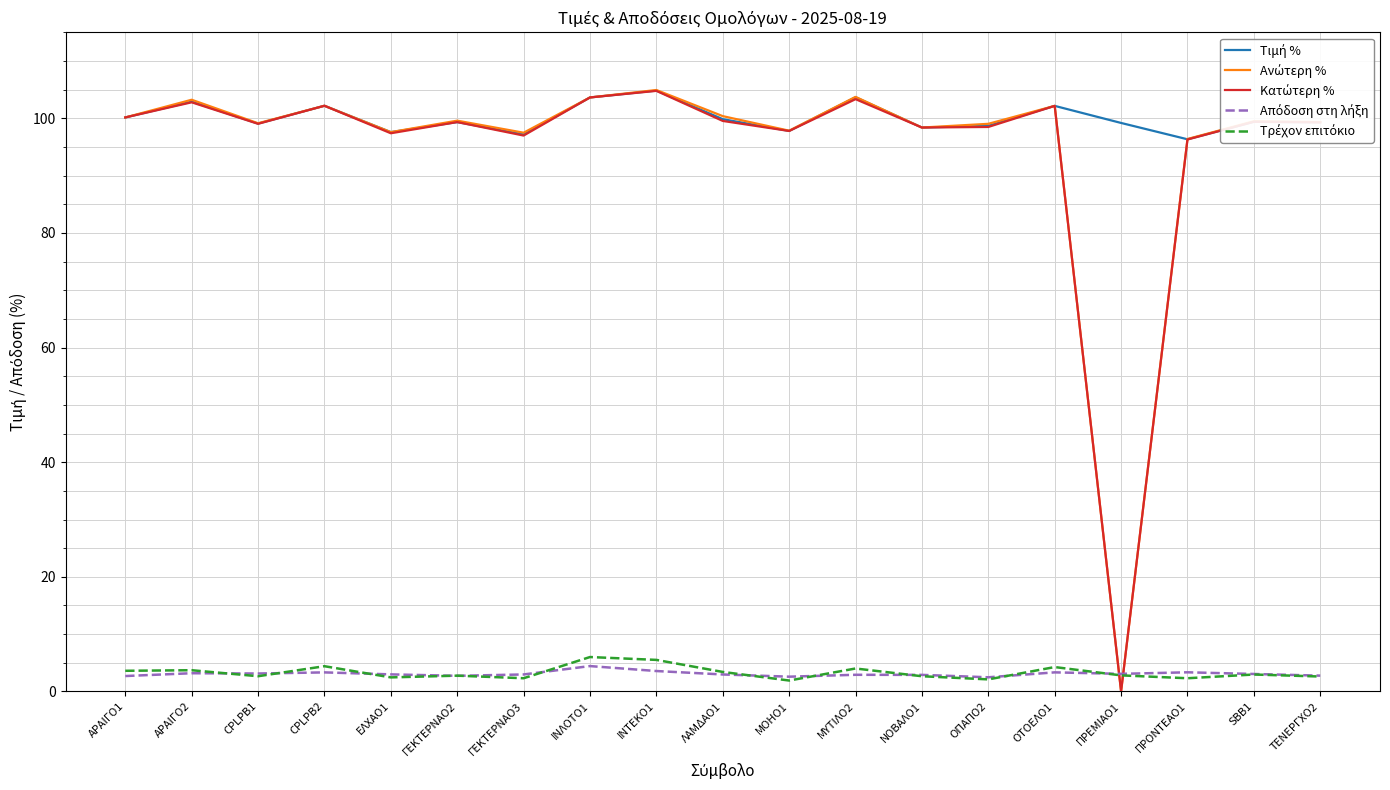

What is the total value across all series at ΠΡΕΜΙΑΟ1?

105.1